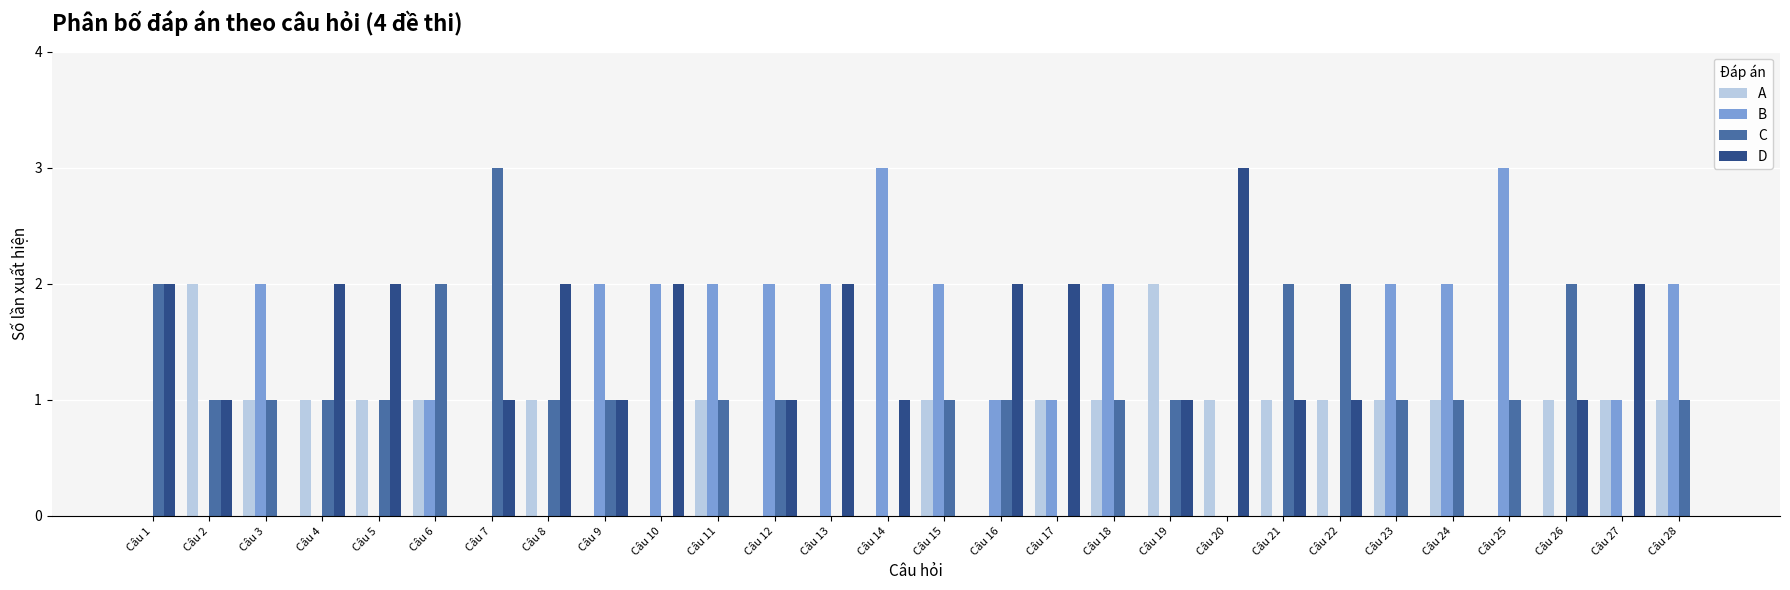

What is the difference between the D values at Câu 6 and Câu 9?

1